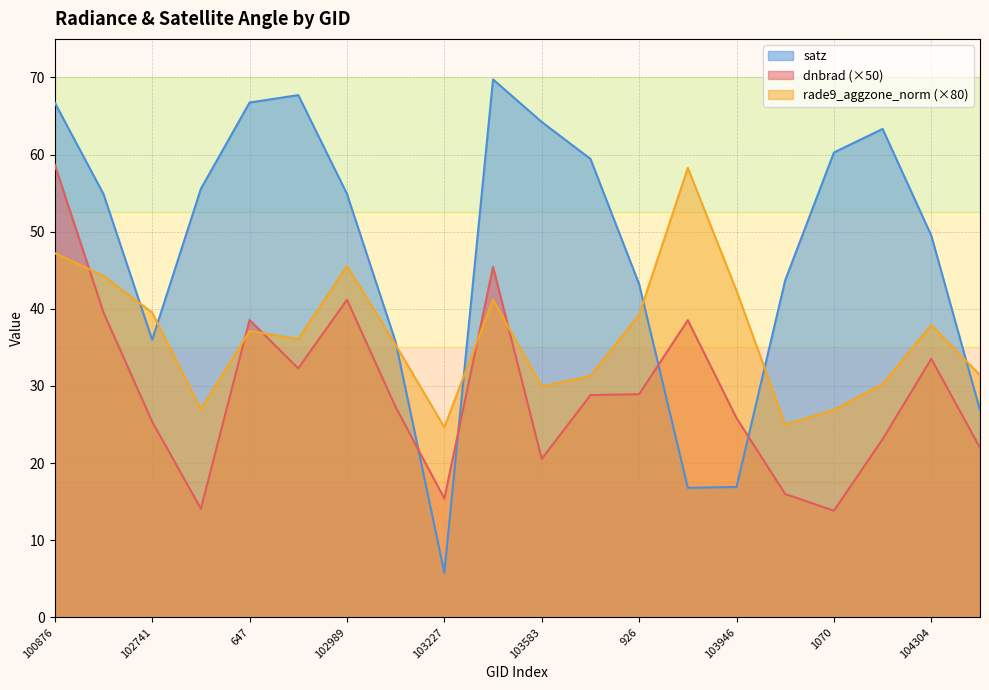

What is the label of the 14th point from the left?

103827